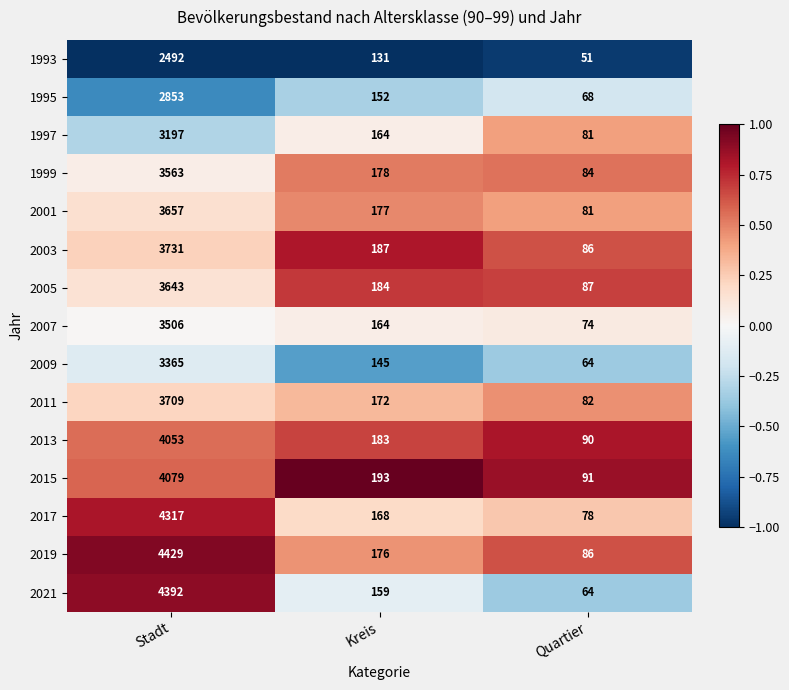

At which category is the sum across all series the highest?

Stadt